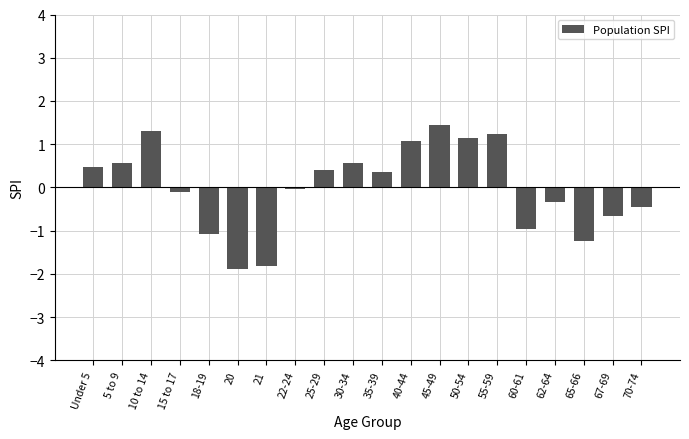

What is the smallest value displayed?

-1.9